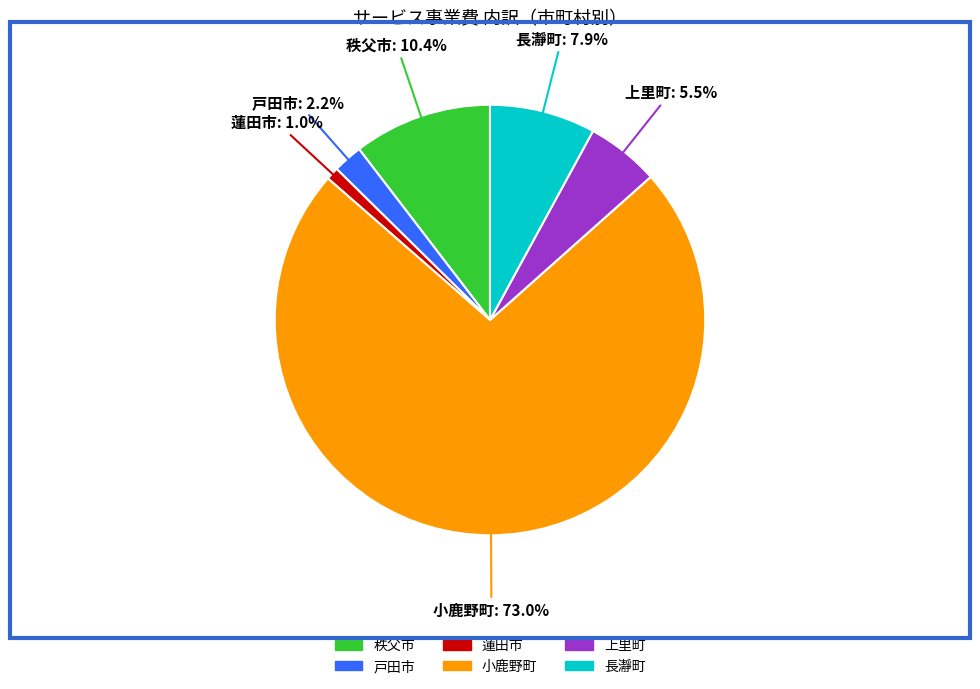

Count the number of slices in the pie.

6